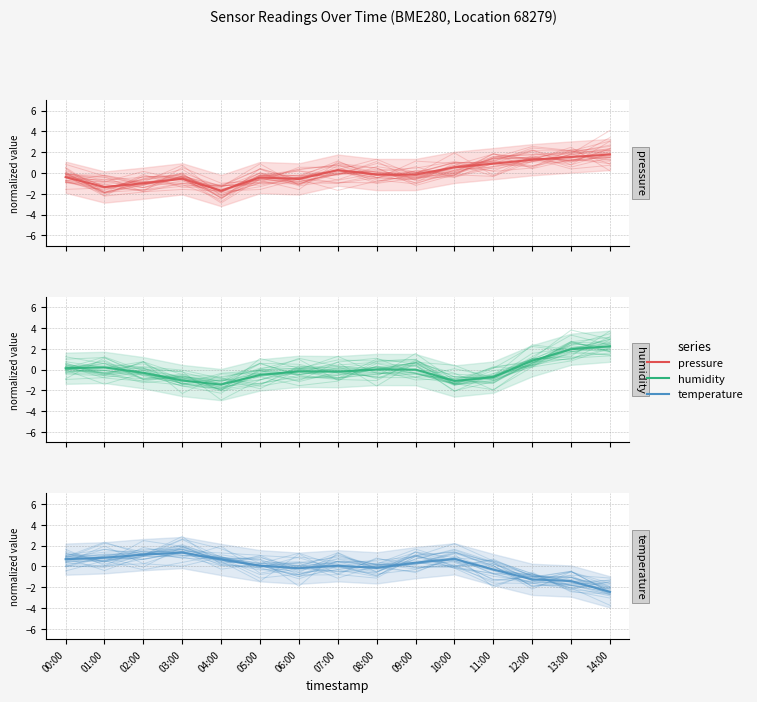

The value of temperature (mean) at 02:00 is 0.4. True or false?

False